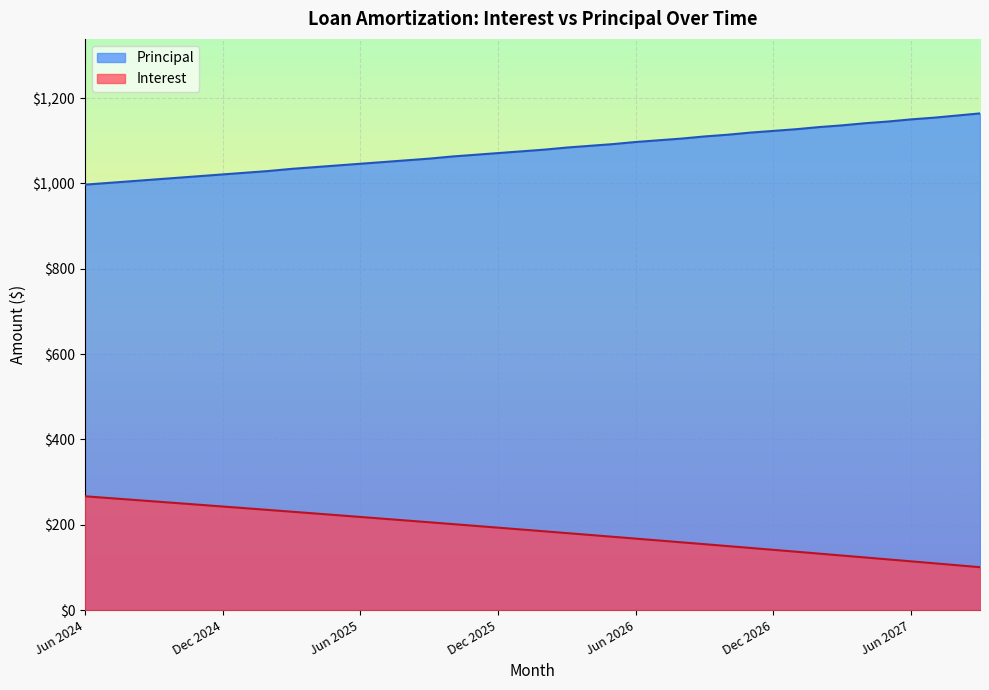

Reading left to right, list all the values displayed in this chart.

Interest: 266.8	262.9	258.9	254.9	250.9	246.9	242.9	238.8	234.8	230.7	226.6	222.5	218.4	214.2	210.1	205.9	201.7	197.5	193.3	189.1	184.8	180.5	176.2	171.9	167.6	163.3	158.9	154.5	150.1	145.7	141.3	136.9	132.4	127.9	123.4	118.9	114.4	109.8	105.2	100.7
Principal: 997.0	1001.0	1005.0	1009.0	1013.0	1017.0	1021.0	1025.0	1029.0	1034.0	1038.0	1042.0	1046.0	1050.0	1054.0	1058.0	1063.0	1067.0	1071.0	1075.0	1079.0	1084.0	1088.0	1092.0	1097.0	1101.0	1105.0	1110.0	1114.0	1119.0	1123.0	1127.0	1132.0	1136.0	1141.0	1145.0	1150.0	1154.0	1159.0	1164.0